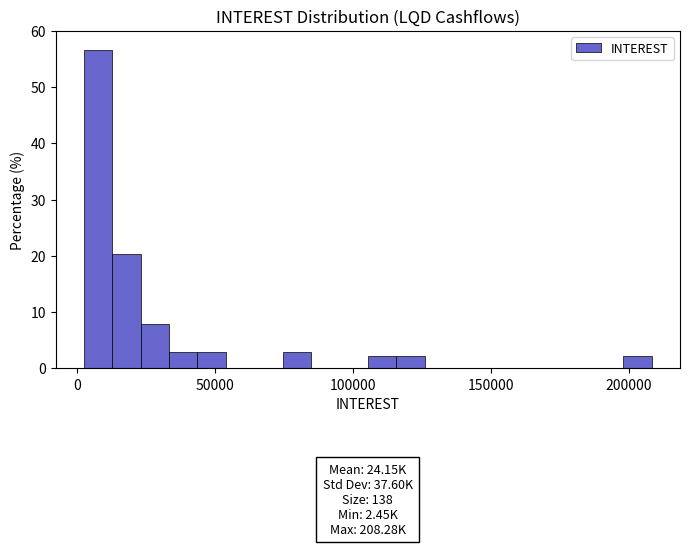

Read against the x-axis, roughly where is the centre of the tallest bar?

10000